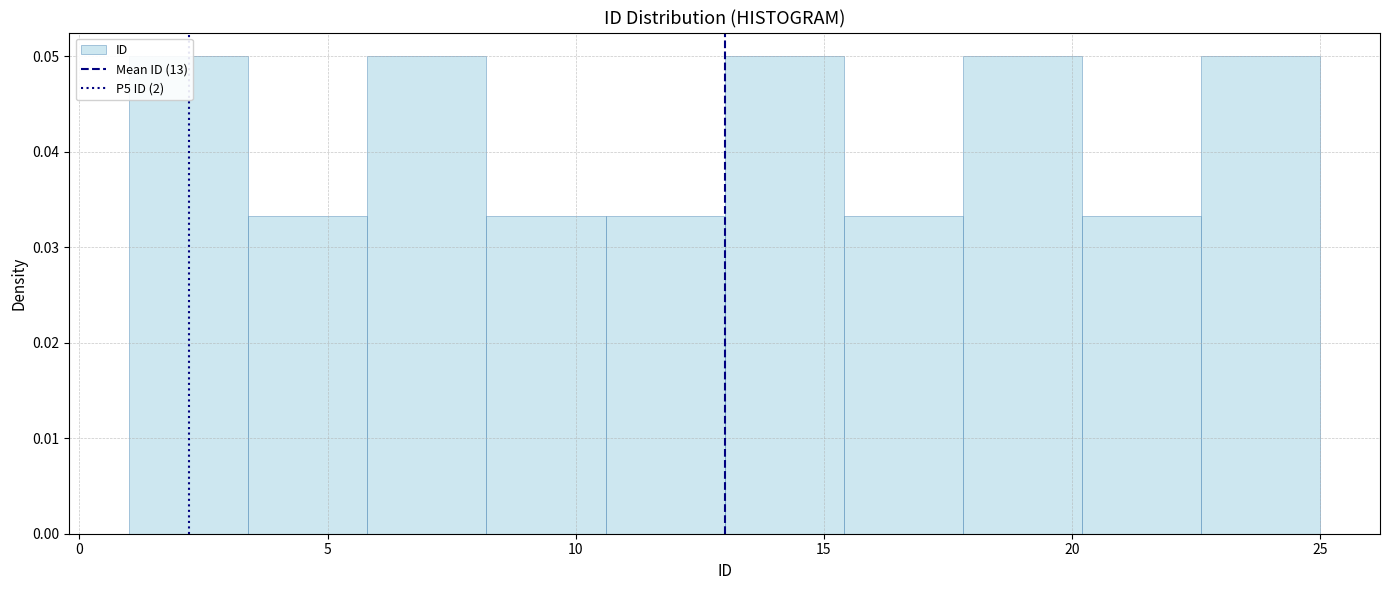

Reading left to right, transcribe this chart: for each bar, give the range it covers on the x-axis and its height. Neither the bar edges nor the heights are printed on the chart, so give them approximately, as read against the axes.

1.0 to 3.4: 0.050
3.4 to 5.8: 0.033
5.8 to 8.2: 0.050
8.2 to 10.6: 0.033
10.6 to 13.0: 0.033
13.0 to 15.4: 0.050
15.4 to 17.8: 0.033
17.8 to 20.2: 0.050
20.2 to 22.6: 0.033
22.6 to 25.0: 0.050